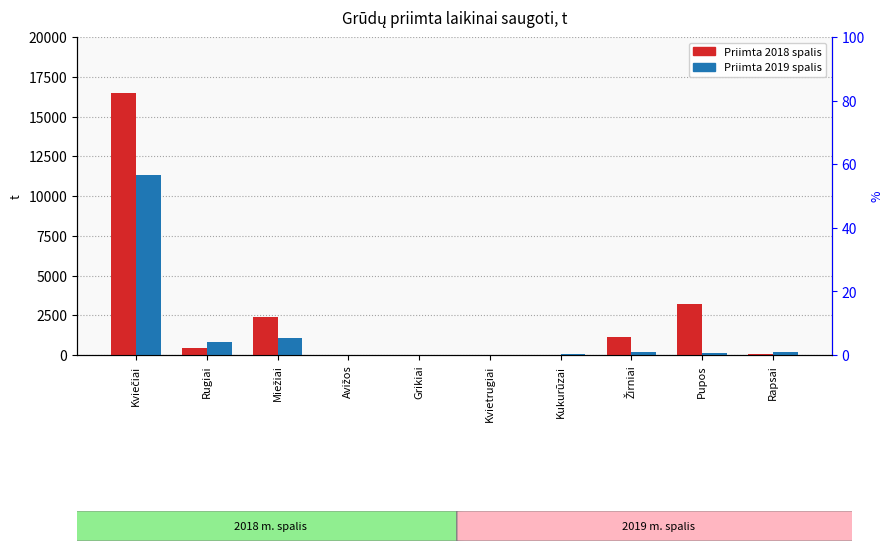

How many groups of bars are there?

10